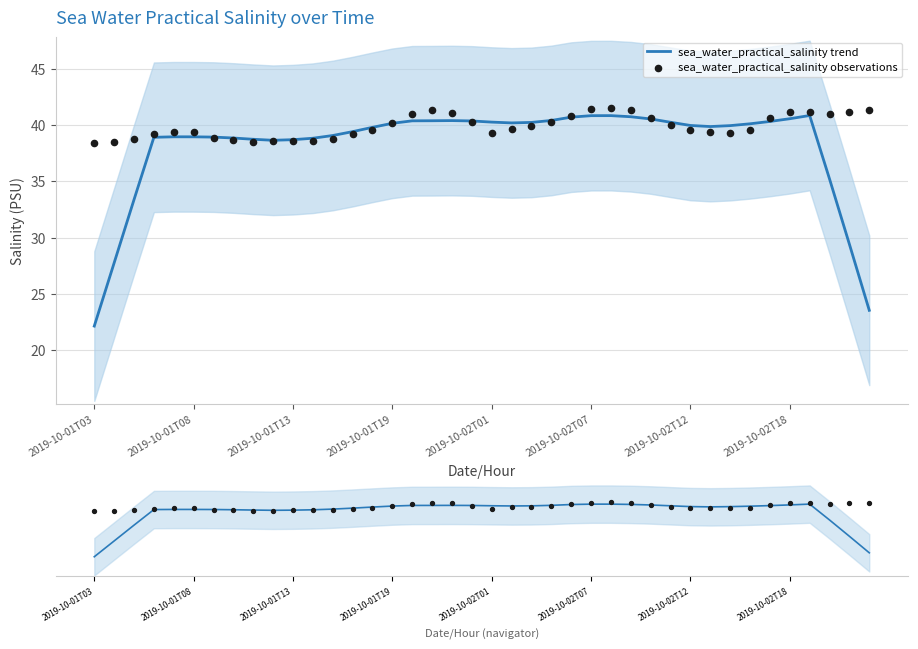

Which series has the largest total across all categories?

sea_water_practical_salinity observations